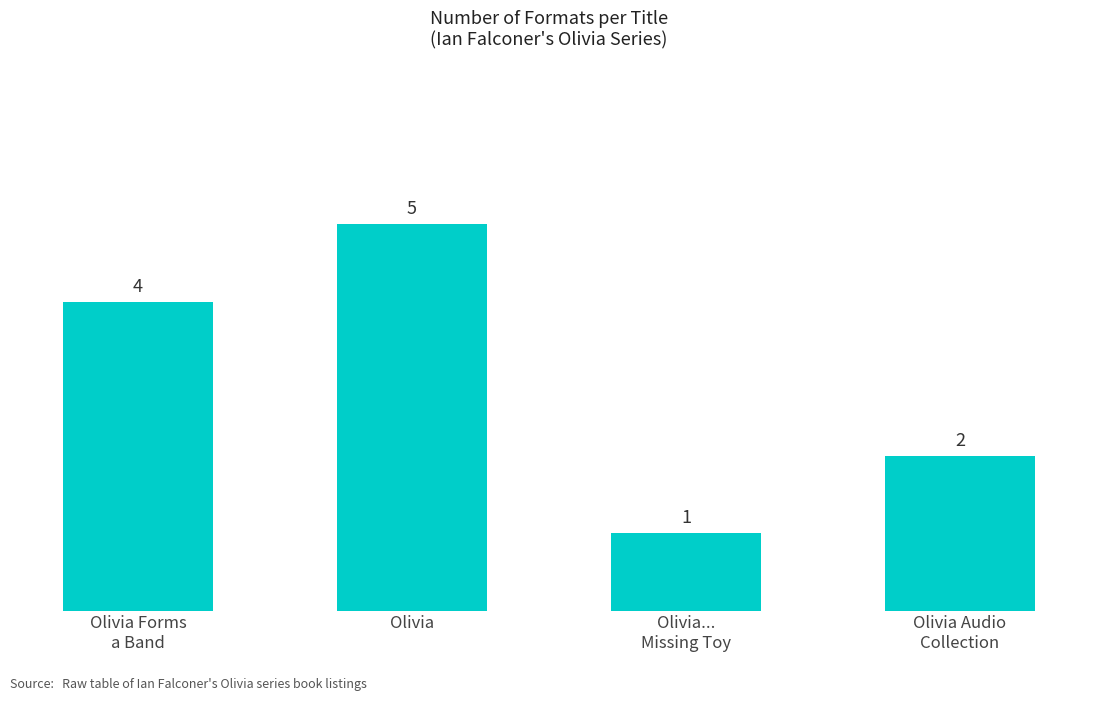

What is the difference between the values at Olivia Audio
Collection and Olivia Forms
a Band?

2